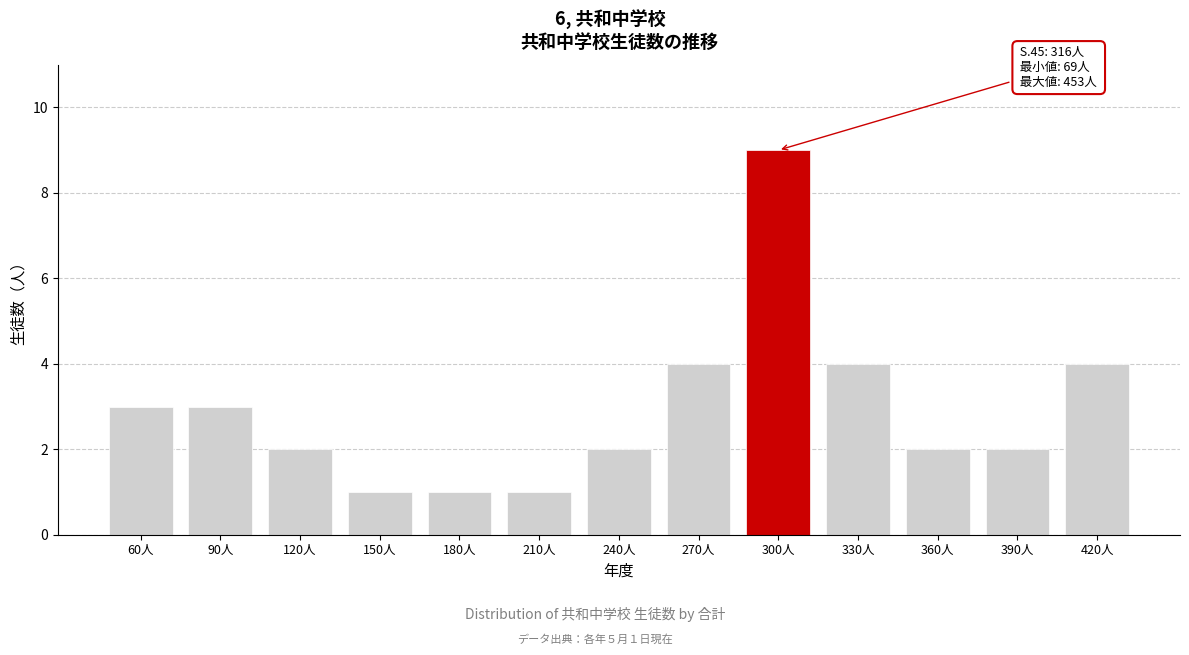

Reading left to right, what are all the values shown in this chart?

3	3	2	1	1	1	2	4	9	4	2	2	4